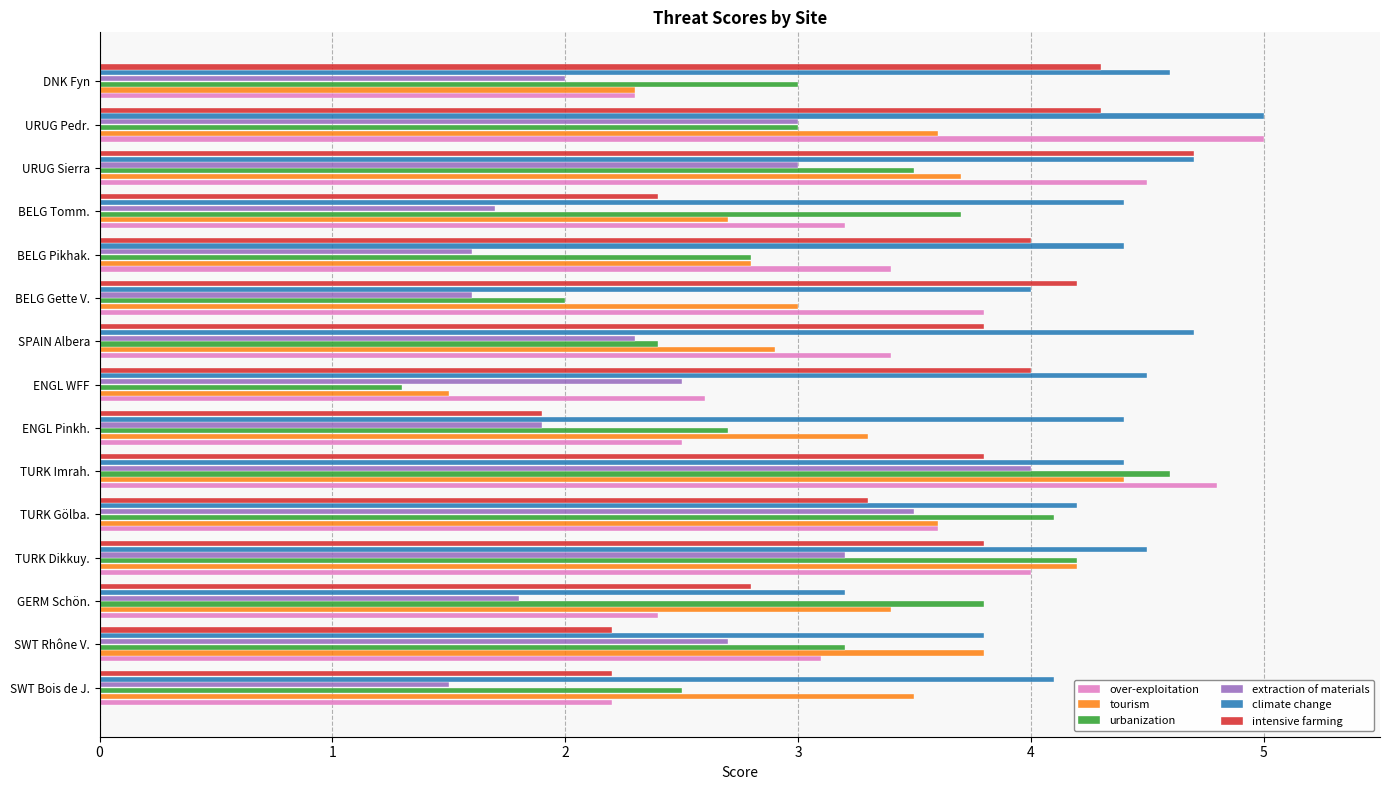

At which category is the sum across all series the highest?

TURK Imrah.